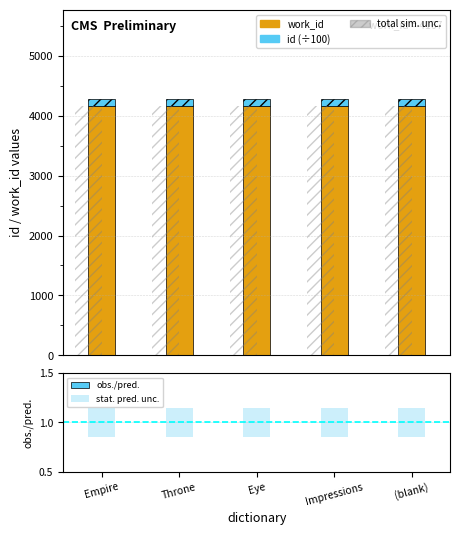

Are the bars horizontal?

No